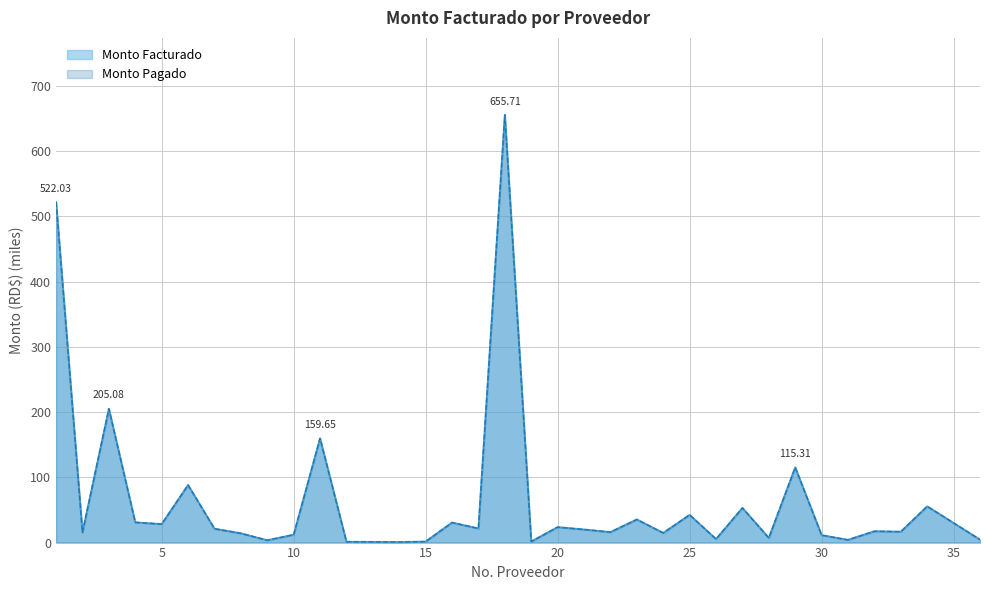

What is the sum of the Monto Pagado a la Fecha values at 32 and 36?

21.8